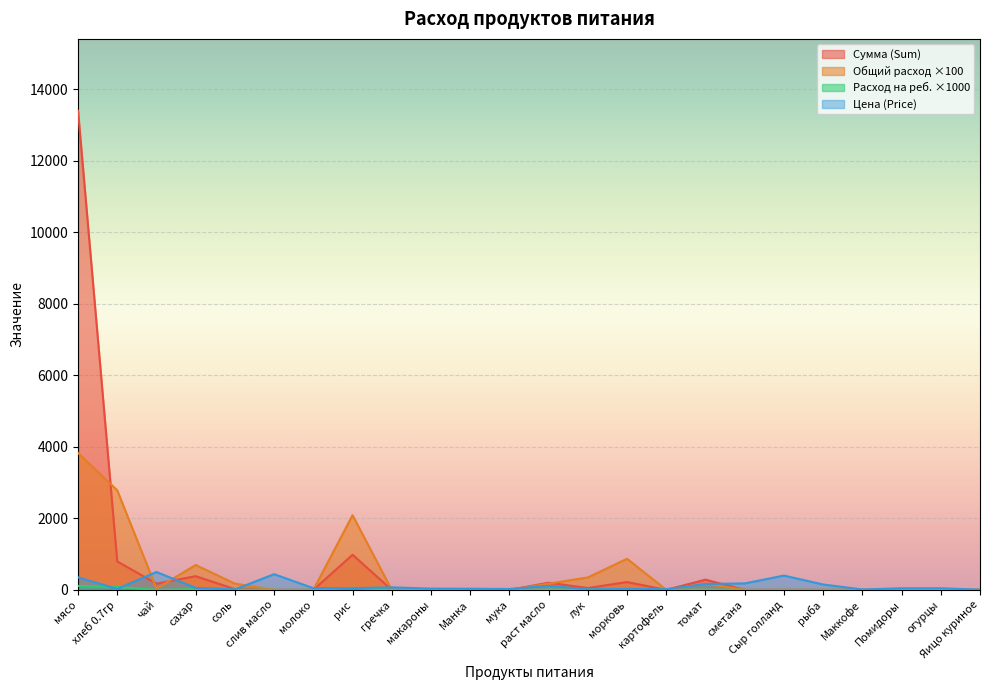

Where is Общий расход (Total) nearest to the value 55?

рис